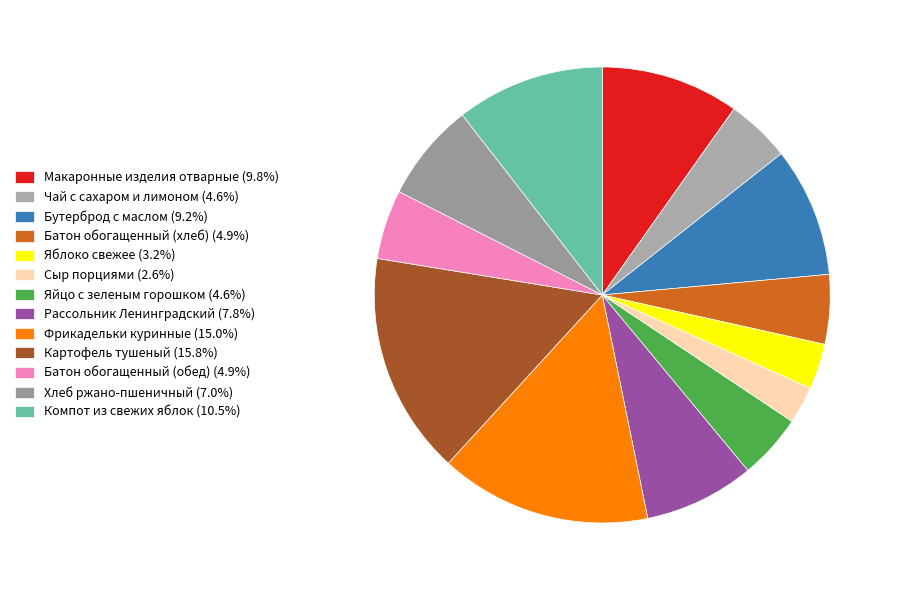

What is the total percentage of Яйцо с зеленым горошком and Батон обогащенный (хлеб)?

9.5%